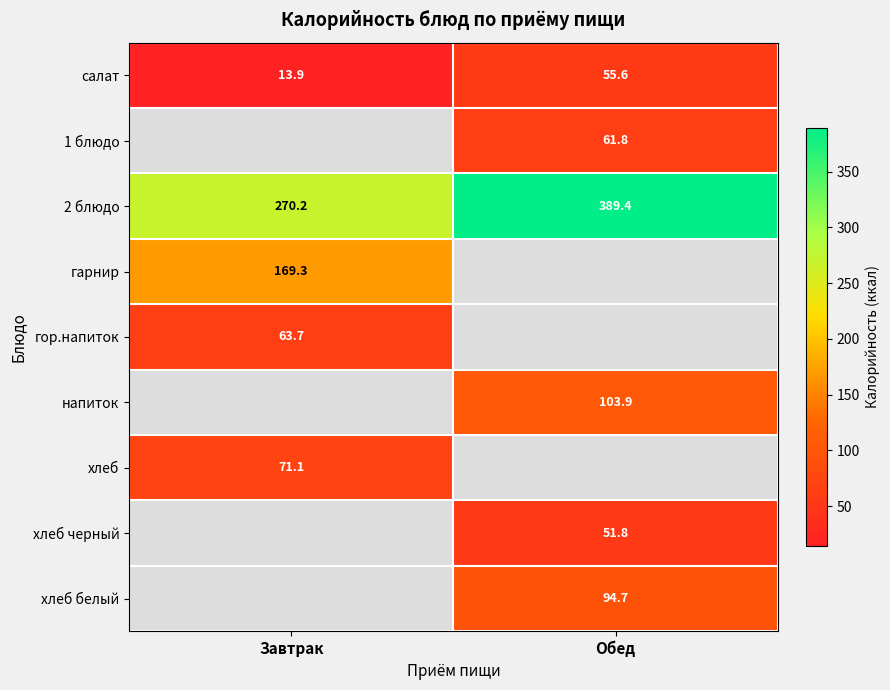

At which label does салат reach its minimum?

Завтрак